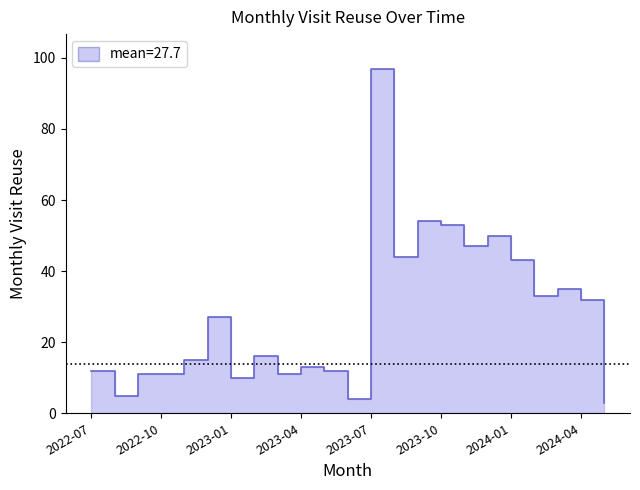

Which has a higher value, 2024-02 or 2023-05?

2024-02